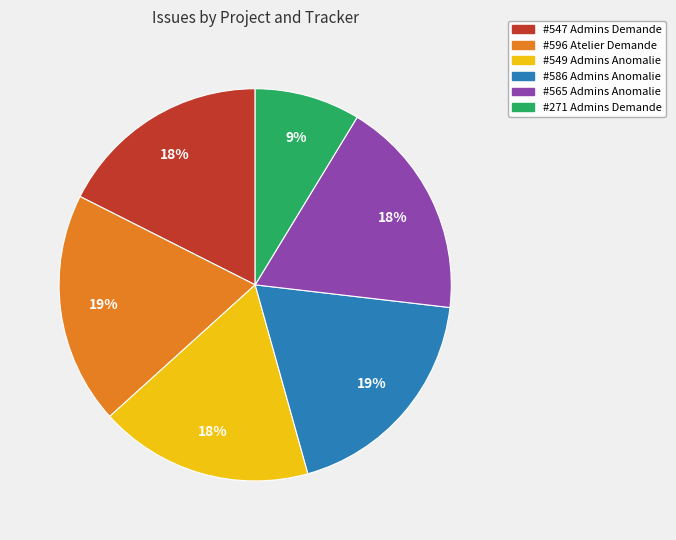

What percentage is the #271 Admins Demande slice, to the nearest percent?

9%